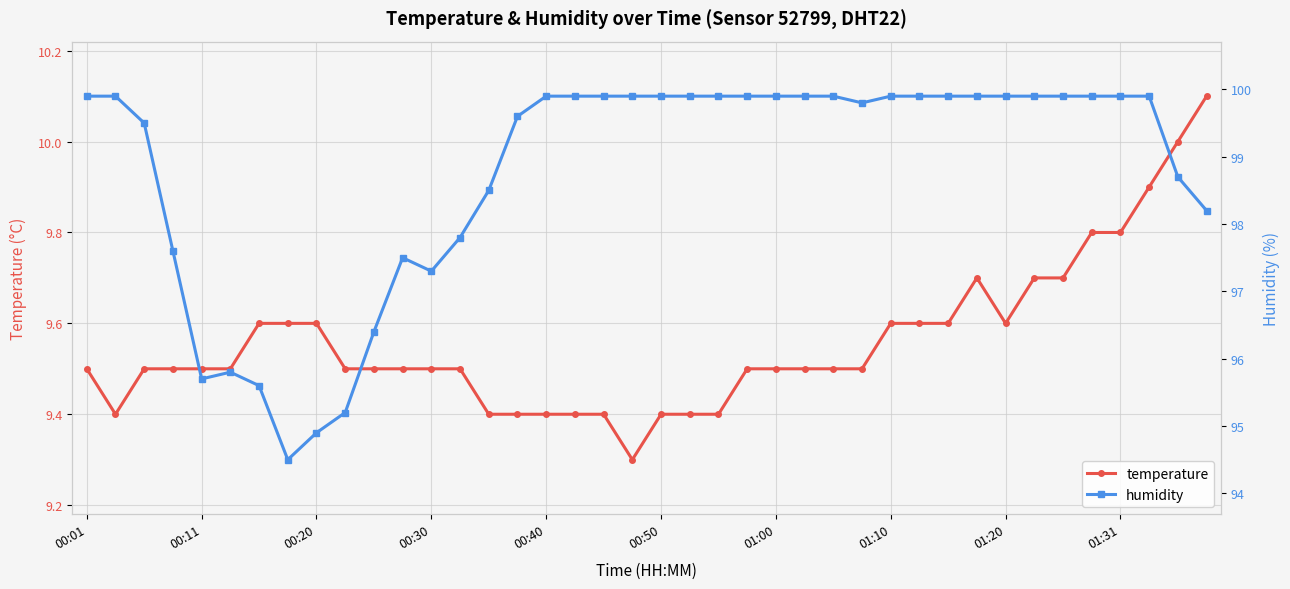

True or false: humidity has a value of 99.9 at 35.

True